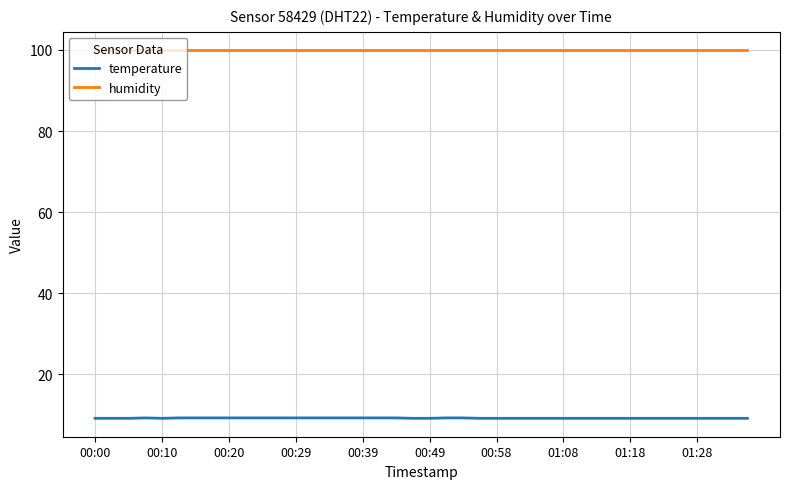

True or false: temperature and humidity cross at least once.

False